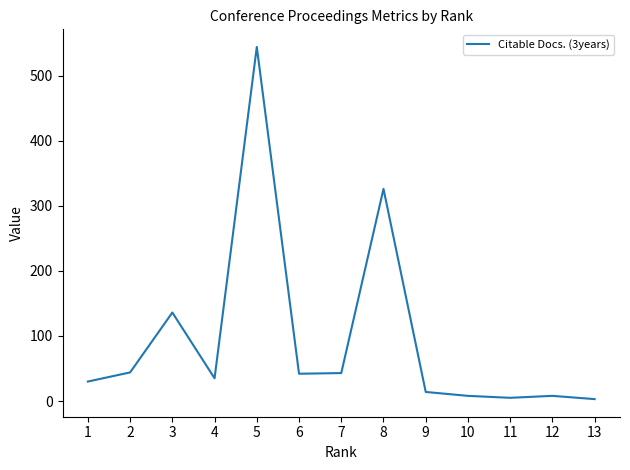

The value at 4 is 35. True or false?

True